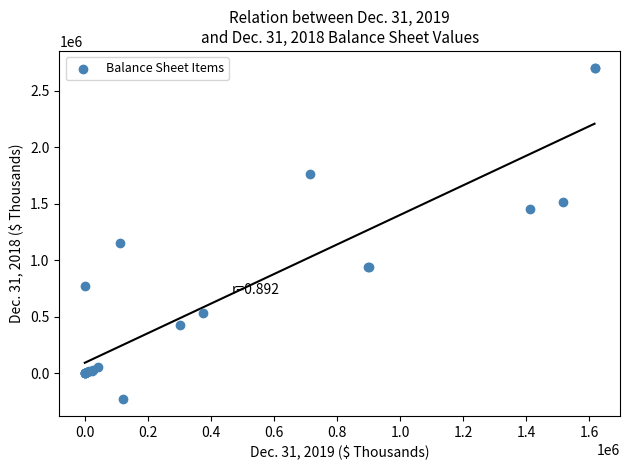

What Y value in the scatter plot is closest to 1236020?

1147645